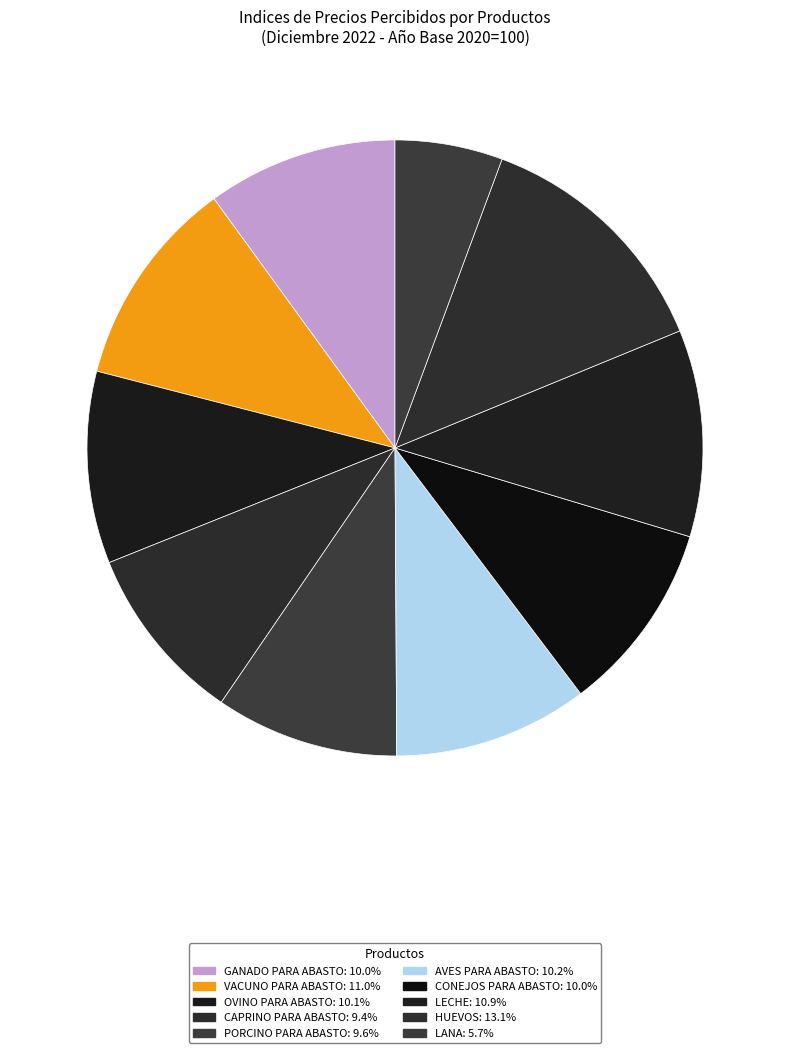

How many slices are in this pie chart?

10